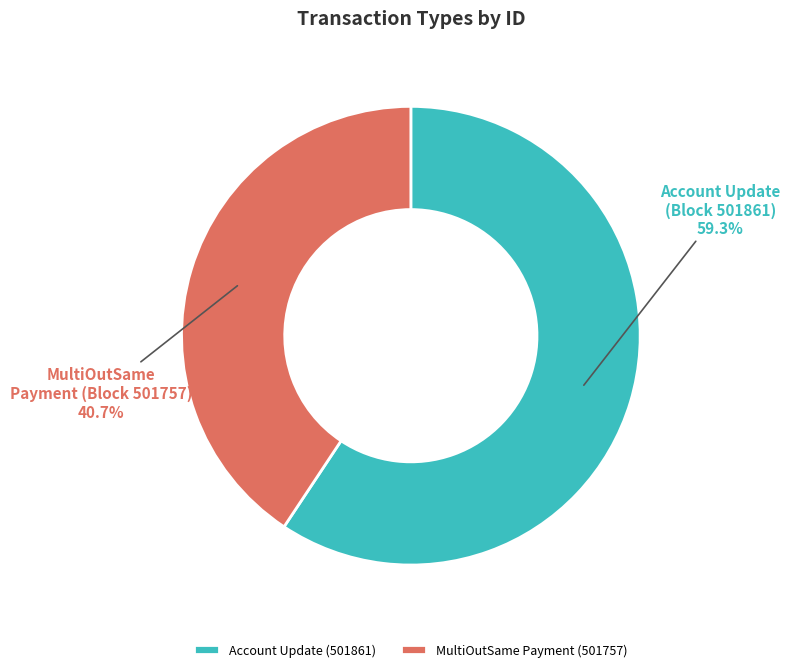

To the nearest percent, what is the average slice percentage?

50%